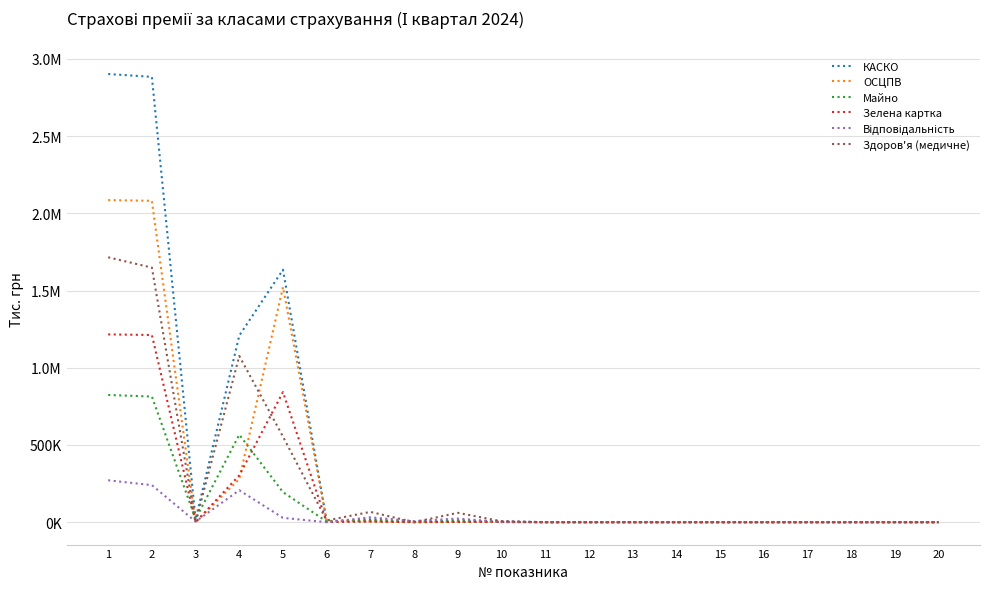

Is this an area chart (filled region under the line)?

No